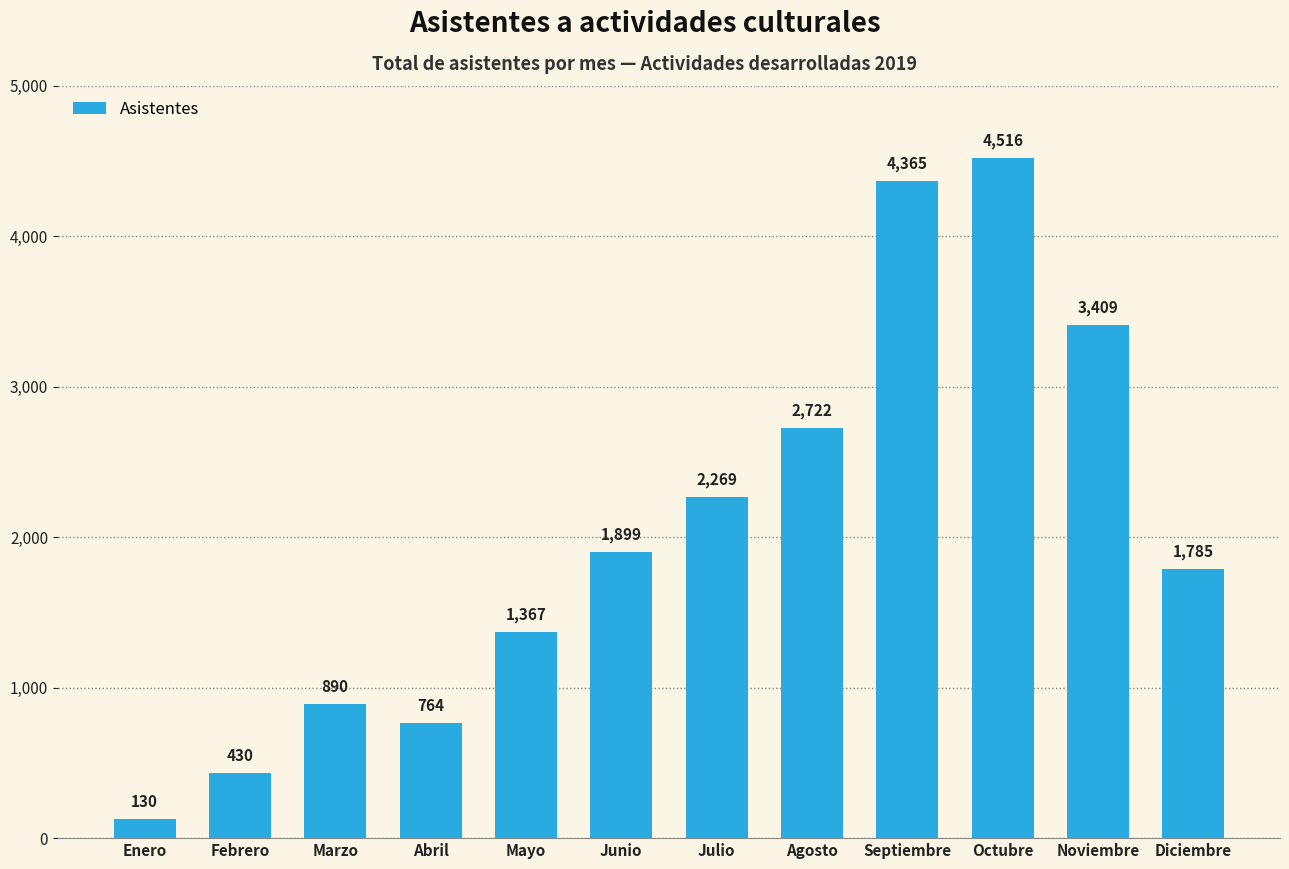

At which category does the chart reach its minimum across all series?

Enero